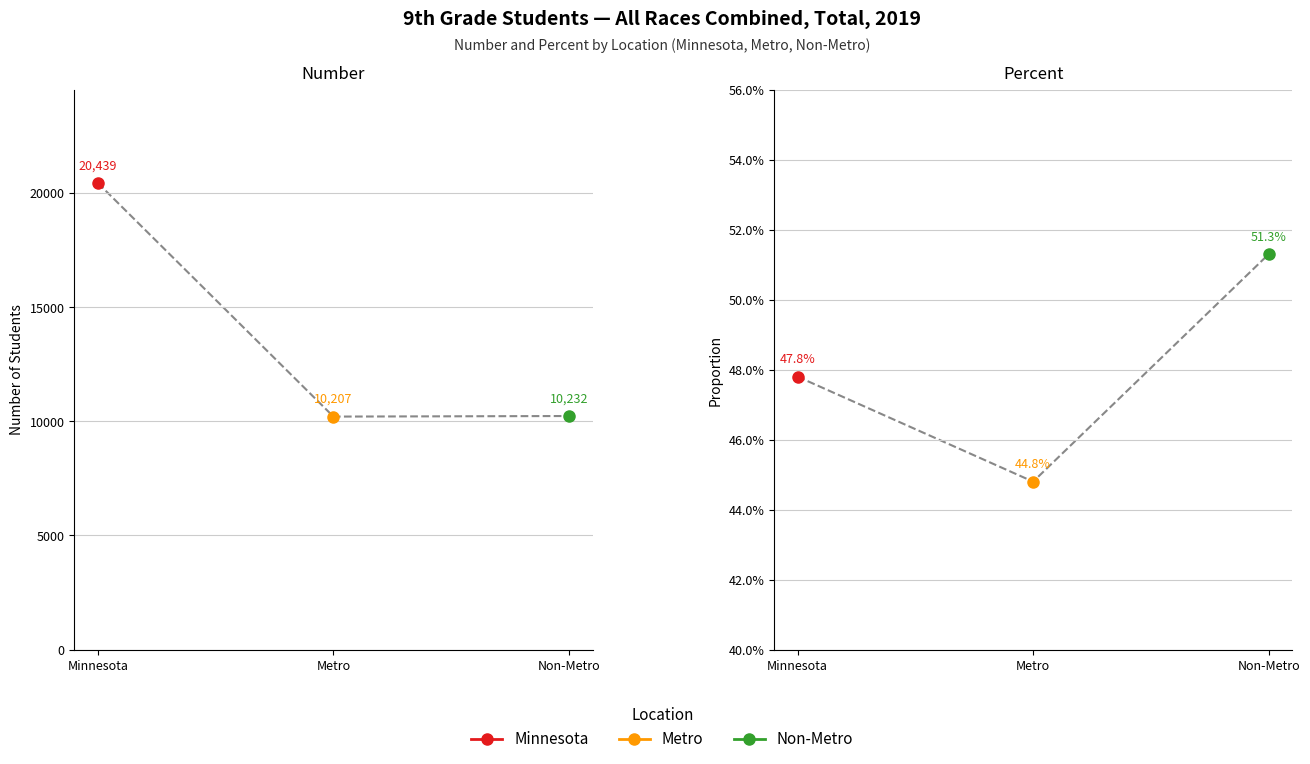

At which label is Metro closest to 5103?

Percent